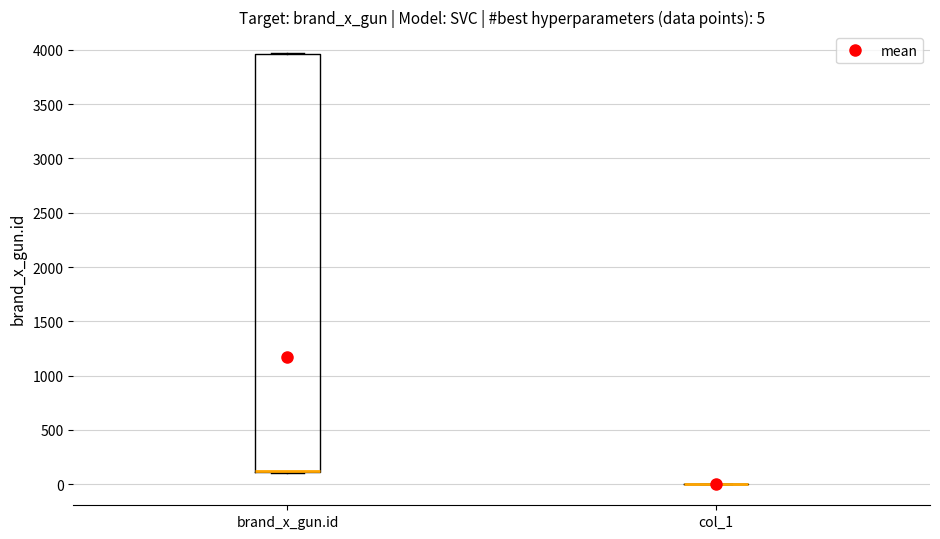

Which box is the tallest, from its lower edge to its upper edge?

brand_x_gun.id